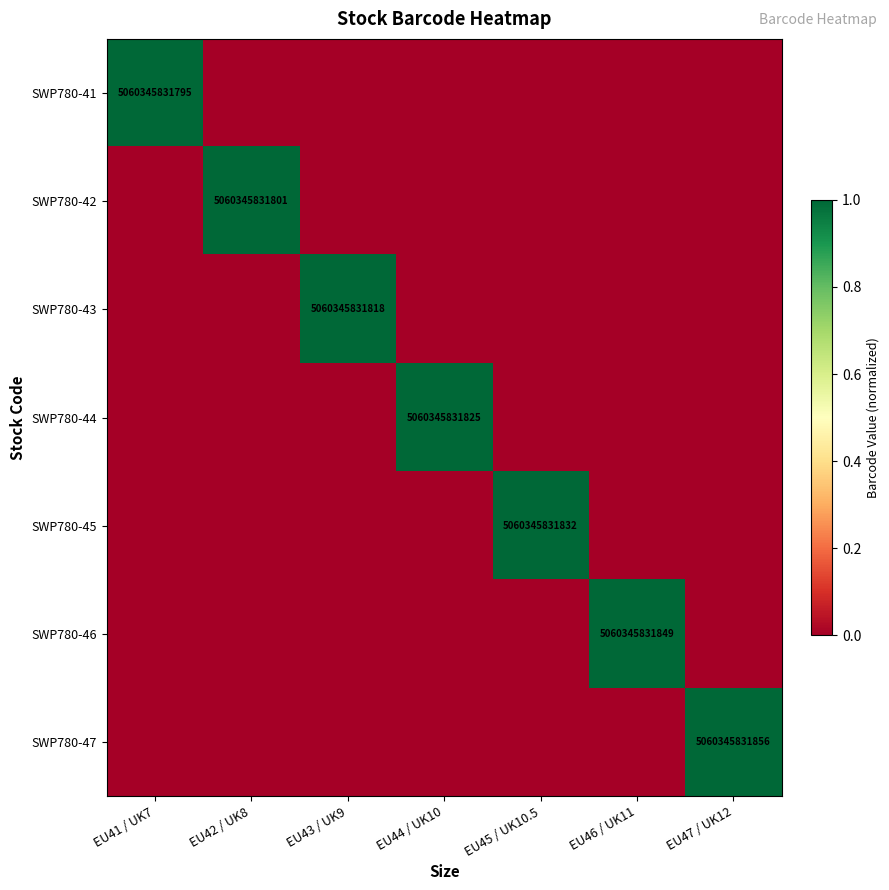

Rank the categories by SWP780-44 value from lowest to highest.

EU41 / UK7, EU42 / UK8, EU43 / UK9, EU45 / UK10.5, EU46 / UK11, EU47 / UK12, EU44 / UK10